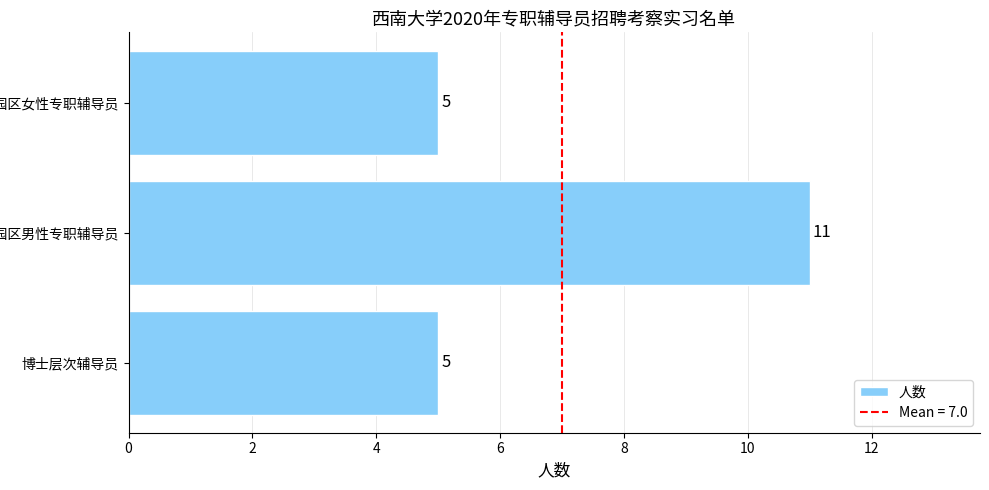

Approximately how many times larger is the value at 博士层次辅导员 compared to 学生生活园区女性专职辅导员?

1.0